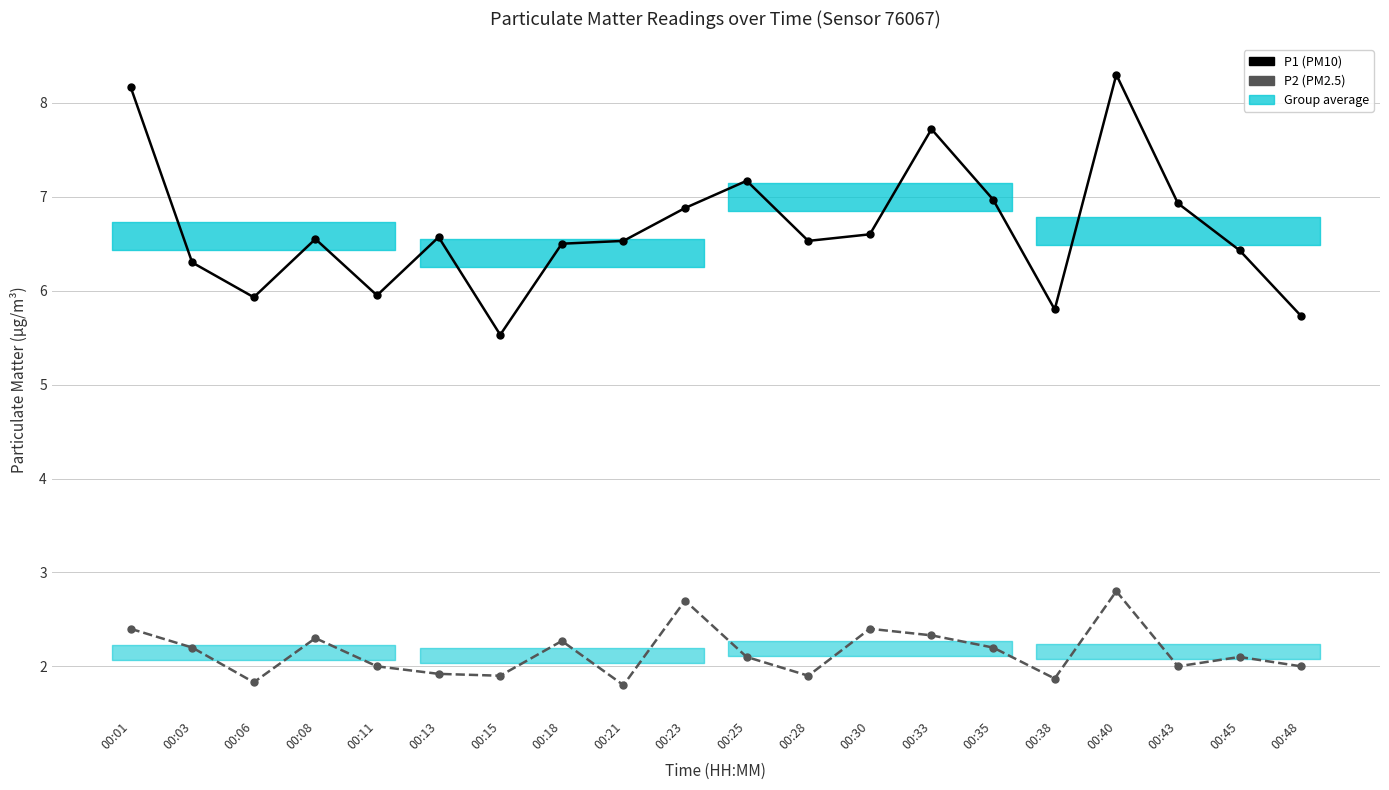

How many interior local valleys does the P1 (PM10) series have?

5